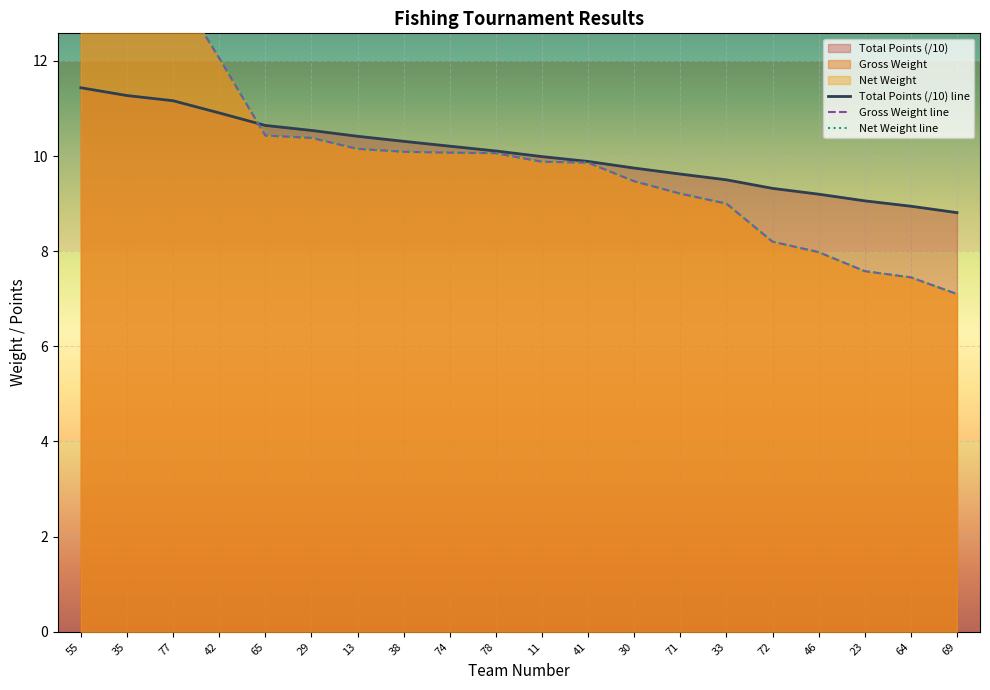

Count the number of categories in the chart.

20